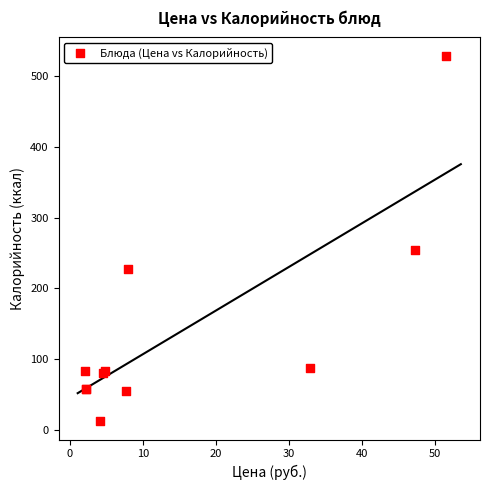

What Y value in the scatter plot is closest to 270?

254